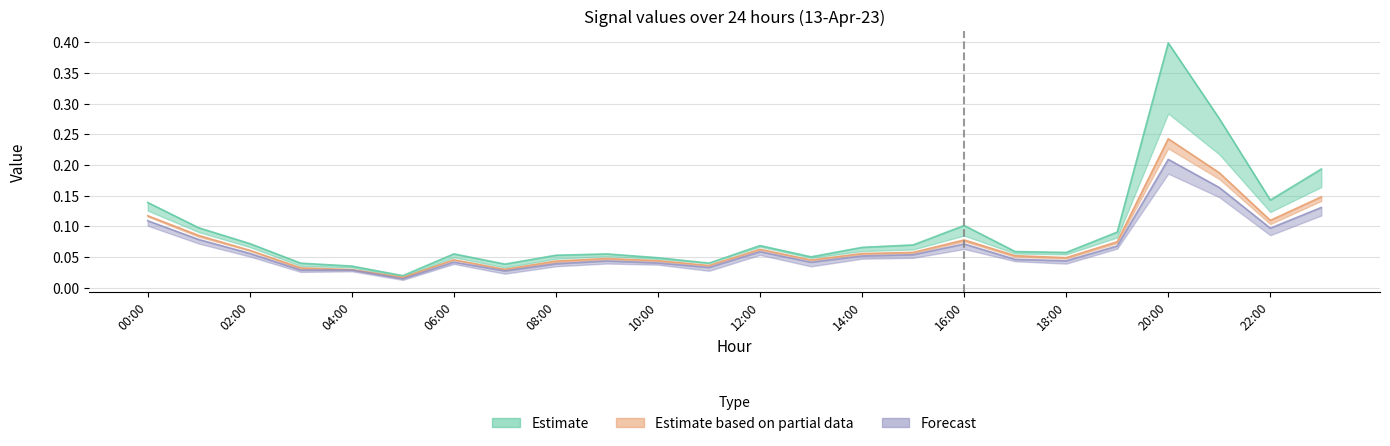

Which has a higher value, 03:00 or 17:00?

17:00